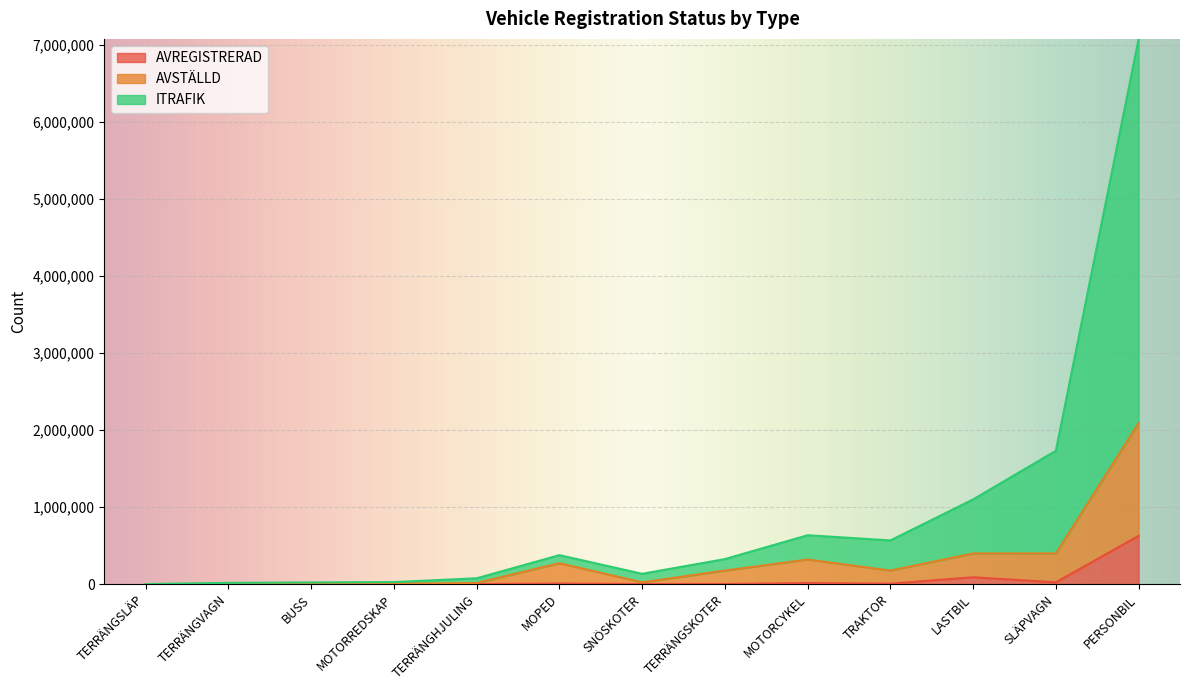

At which category is the sum across all series the highest?

PERSONBIL